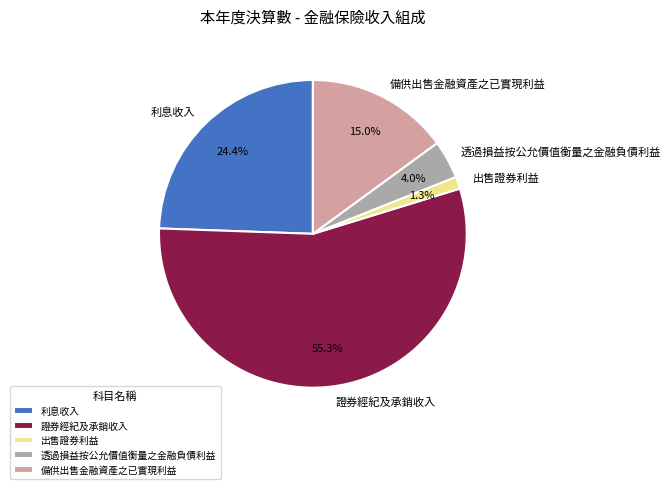

True or false: 透過損益按公允價值衡量之金融負債利益 accounts for 4% of the total.

True